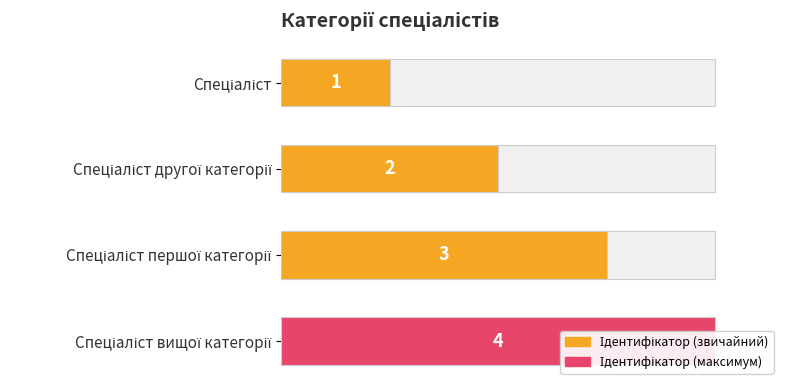

What is the average value?

2